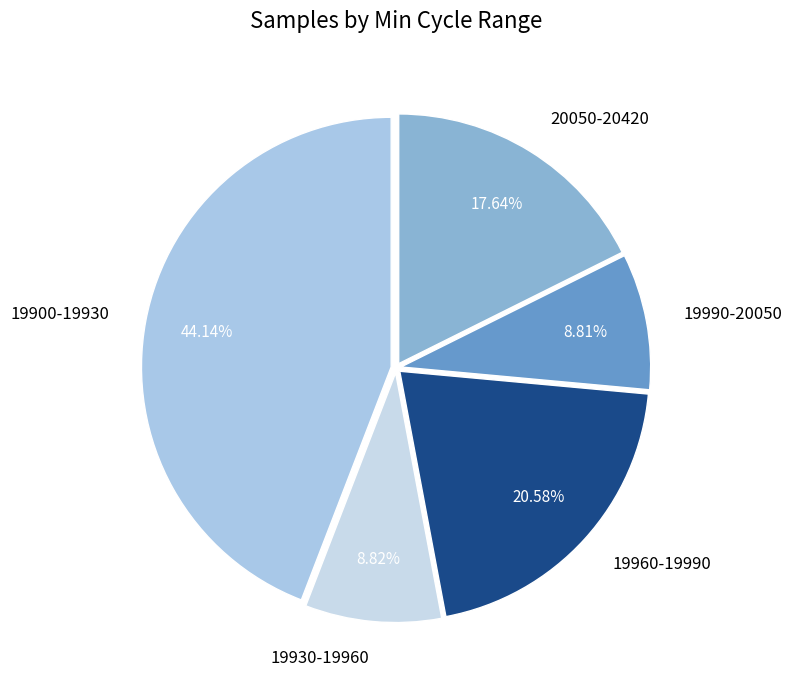

Which slice is the largest?

19900-19930